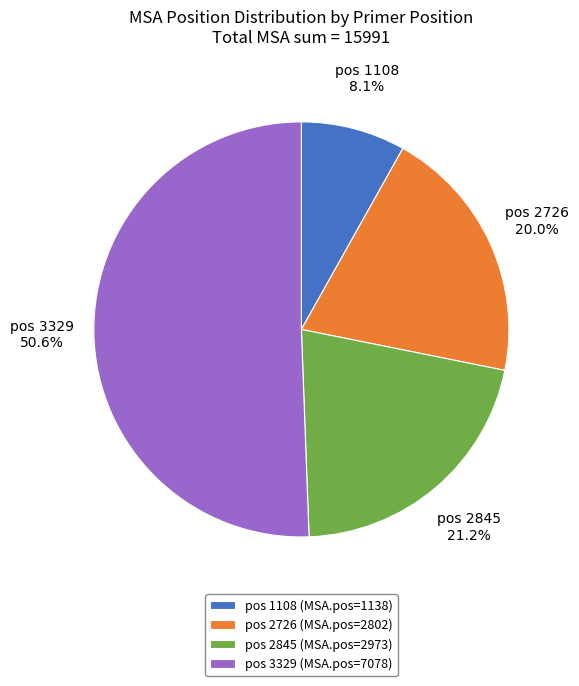

Rank the categories by value from lowest to highest.

pos 1108 (MSA.pos=1138), pos 2726 (MSA.pos=2802), pos 2845 (MSA.pos=2973), pos 3329 (MSA.pos=7078)